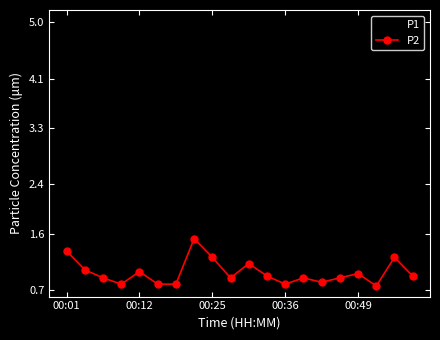

What is the difference between the maximum and minimum values in the P1 series?

3.7